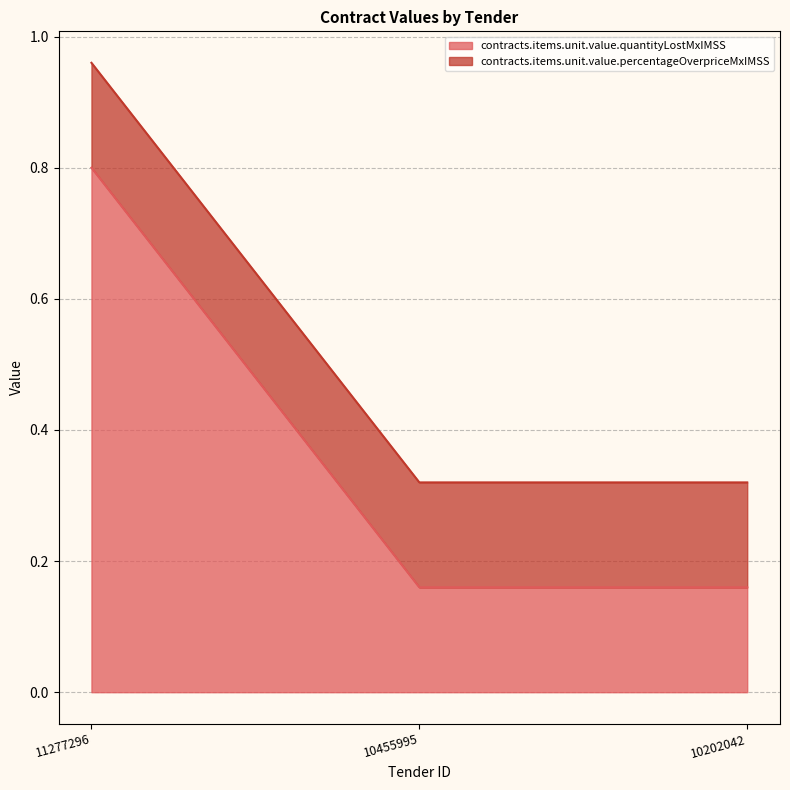

How many lines are shown in the chart?

2